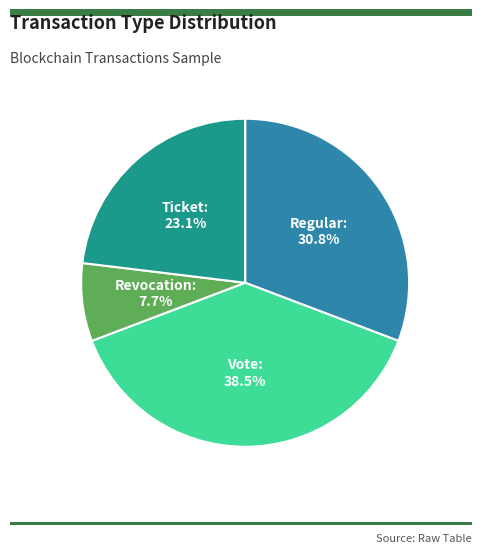

Is there a majority slice in this chart?

No